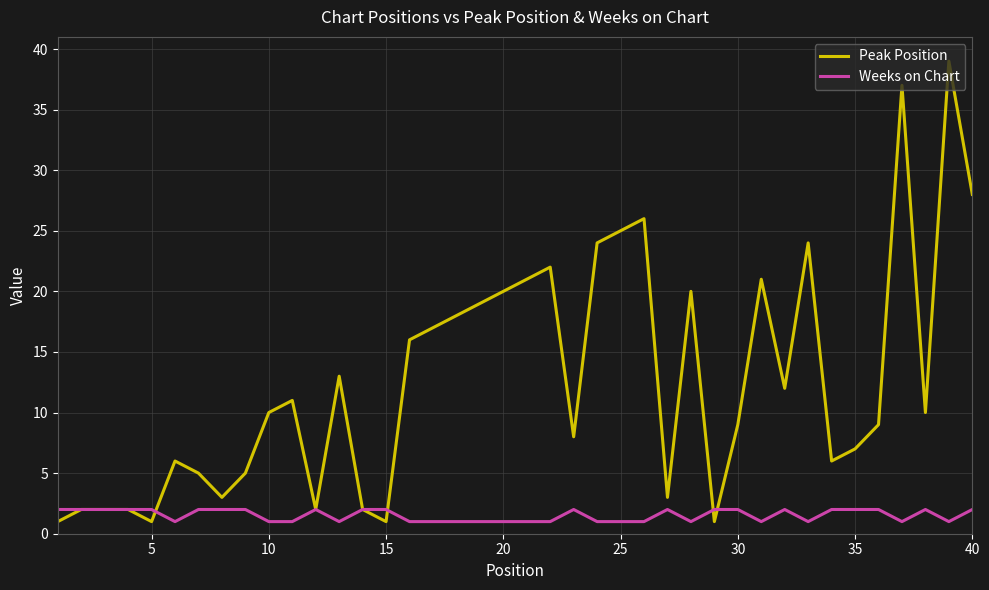

Which series has the widest spread of values?

Peak Position